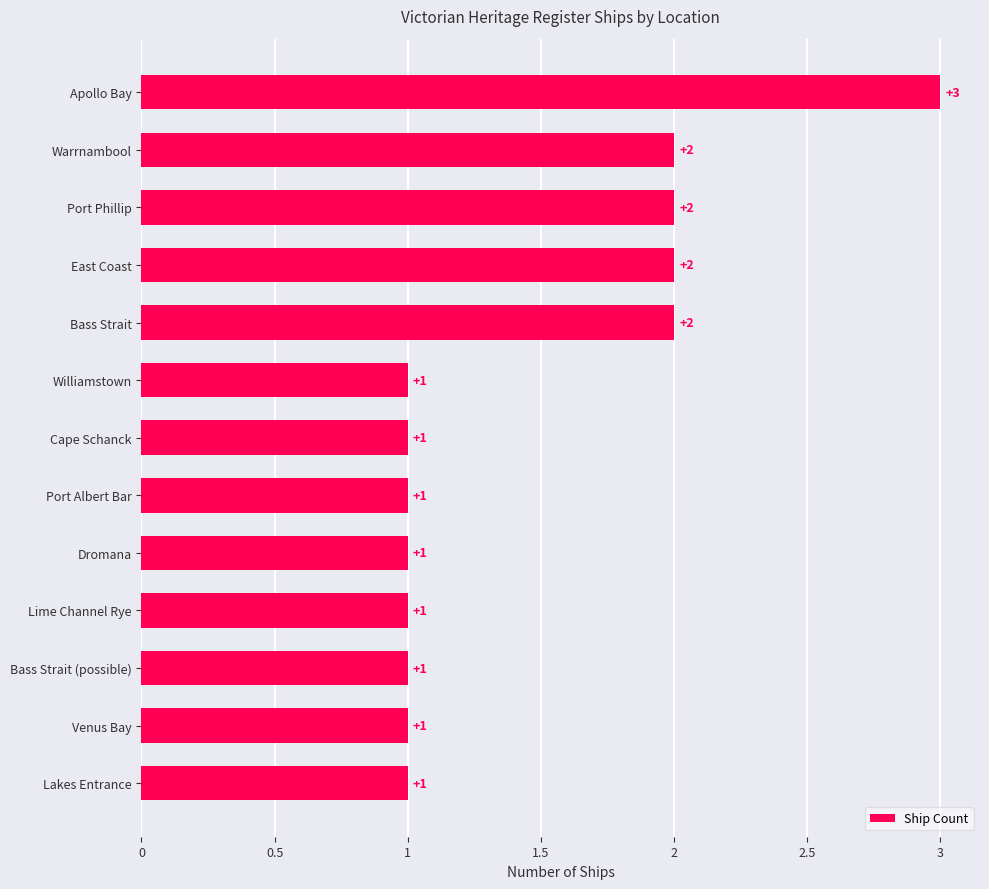

Count the values in the range 1 to 2.

12